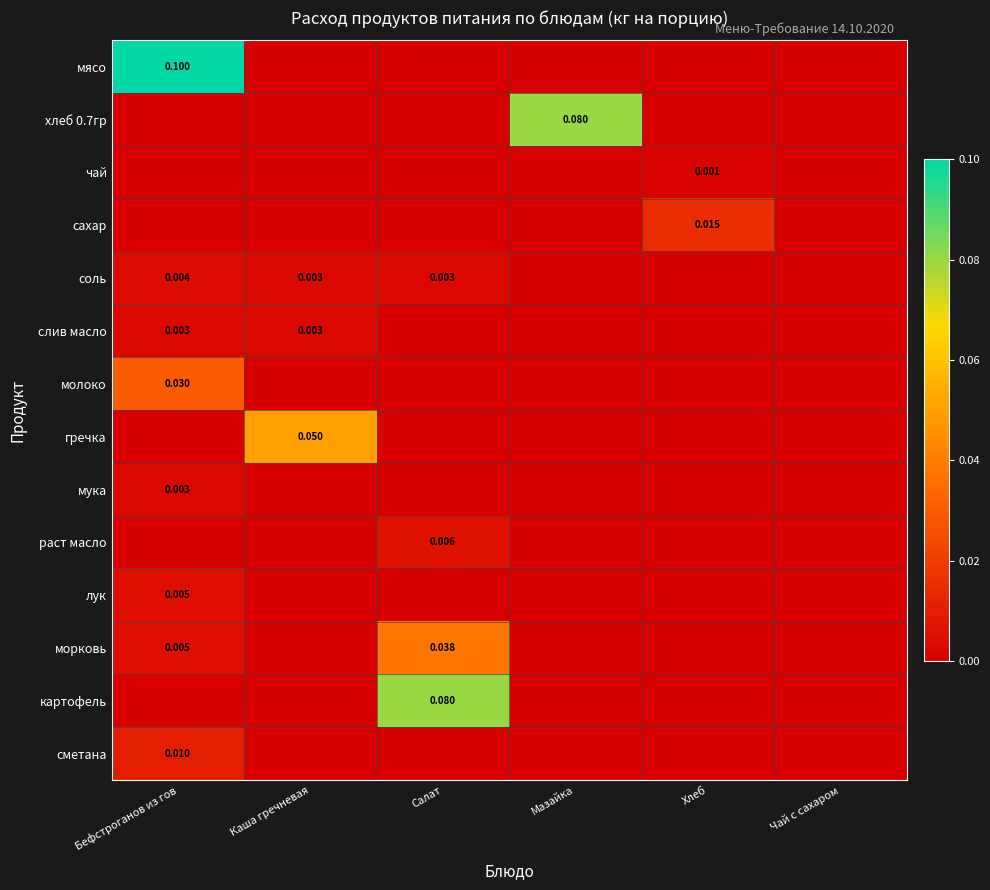

What is the total value across all series at Мазайка?

0.1